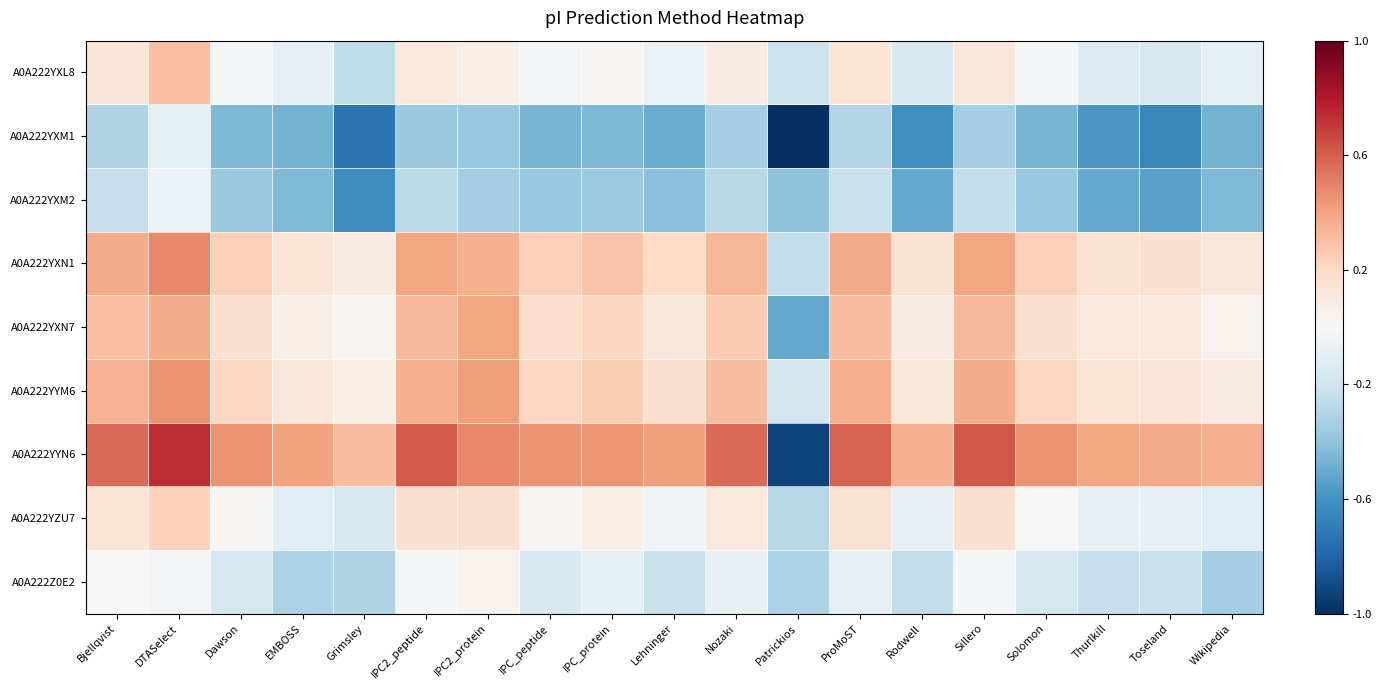

At which category is the sum across all series the highest?

DTASelect